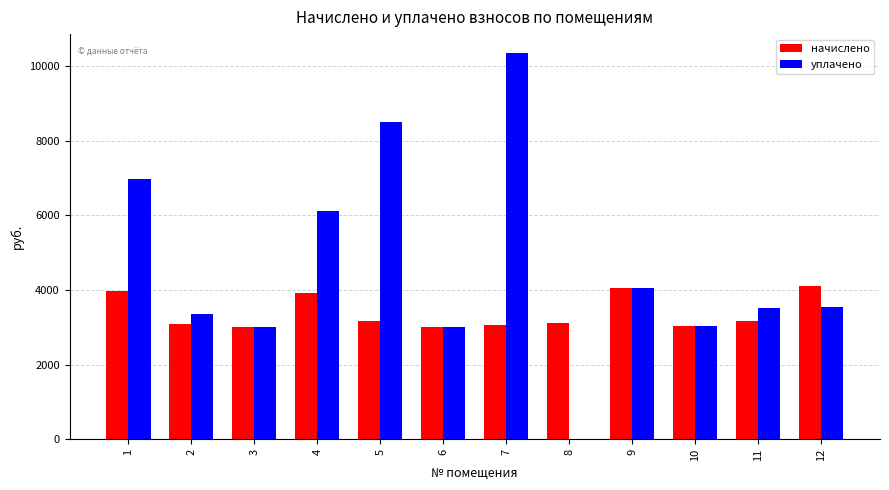

True or false: начислено has a value of 673.5 at 5.

False